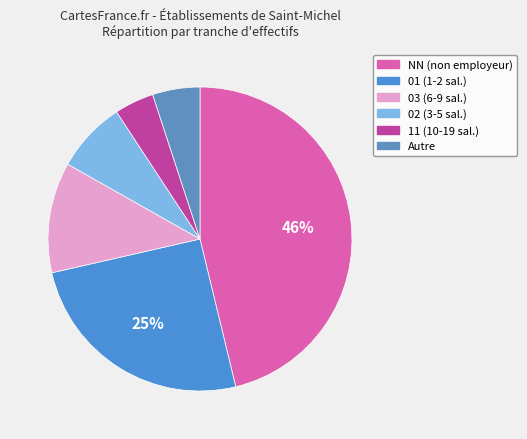

How many slices are in this pie chart?

6